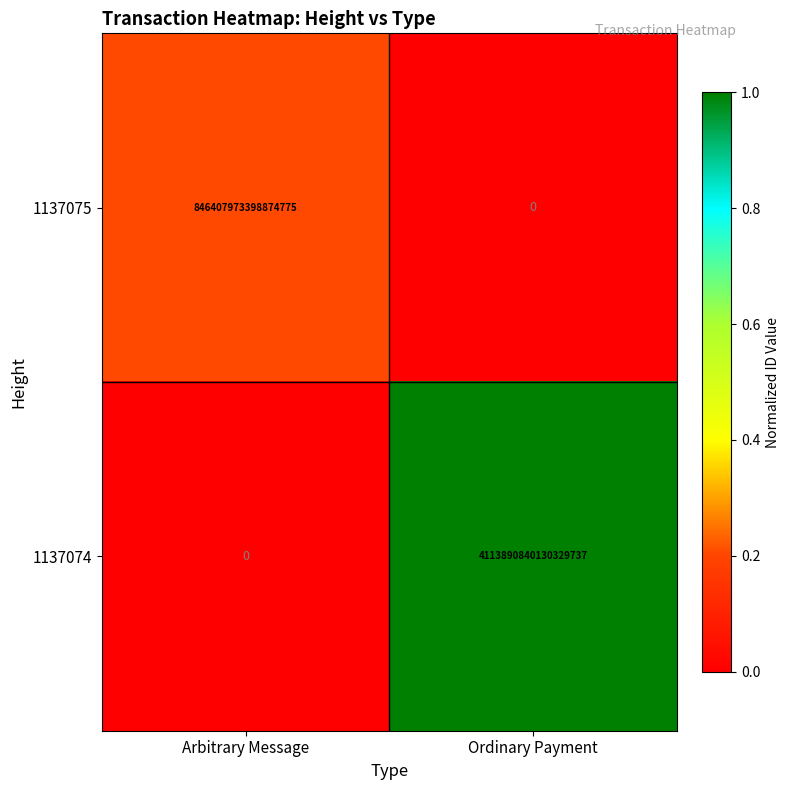

Where is 1137074 nearest to the value 2056945420065164800?

Arbitrary Message